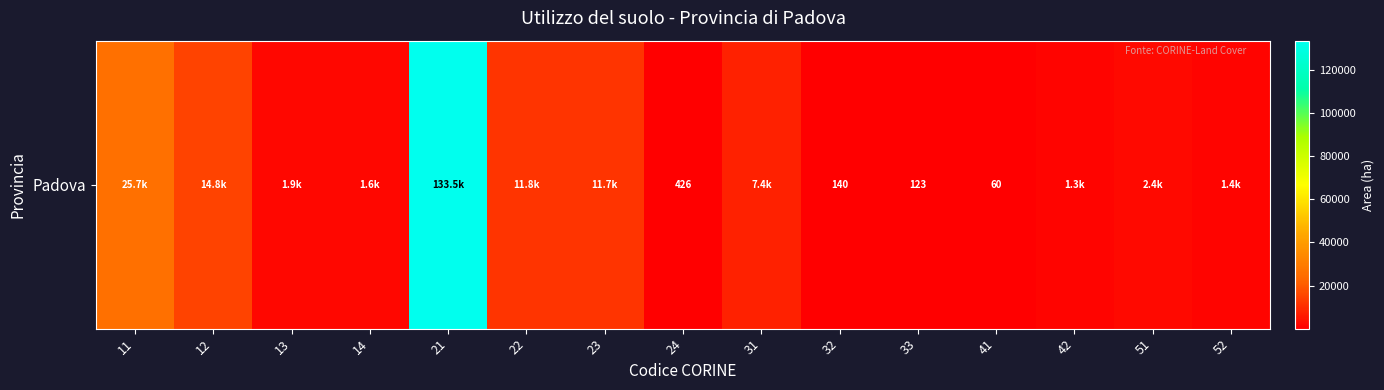

How many data points are less than 1938?

7